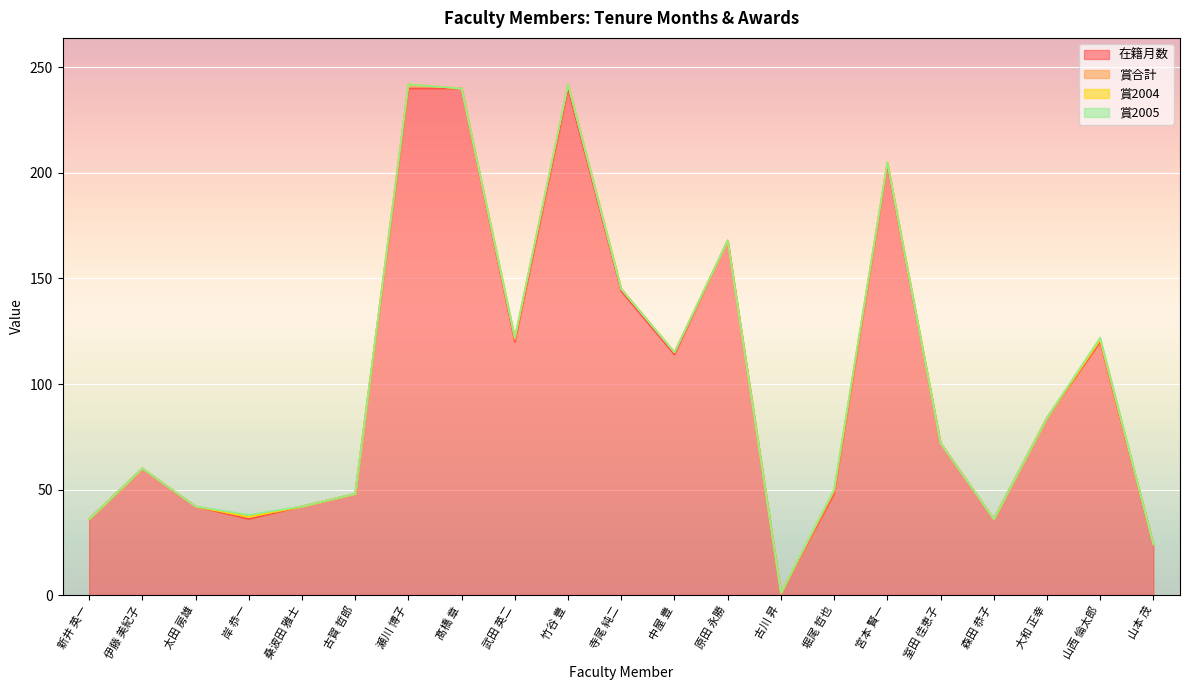

The 在籍月数 series shows 42 at 桑波田 雅士. True or false?

True